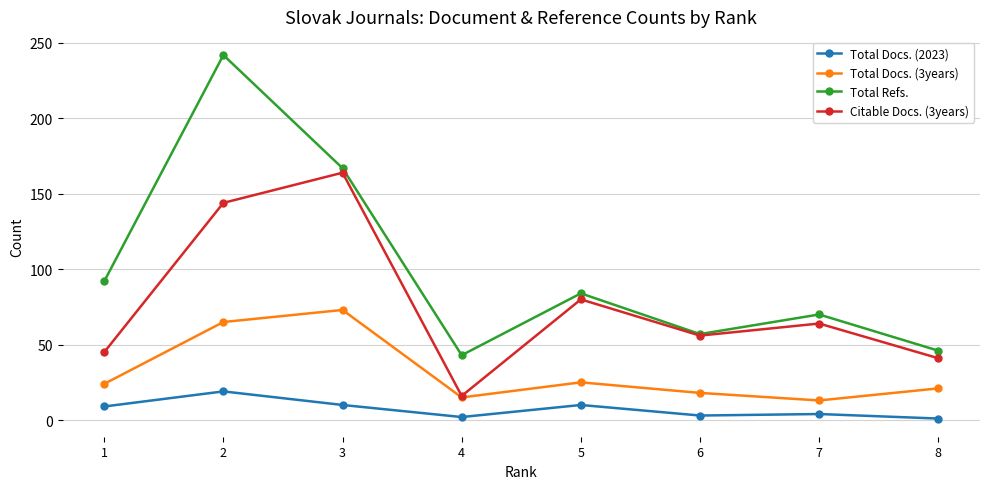

True or false: Total Refs. and Total Docs. (2023) cross at least once.

False